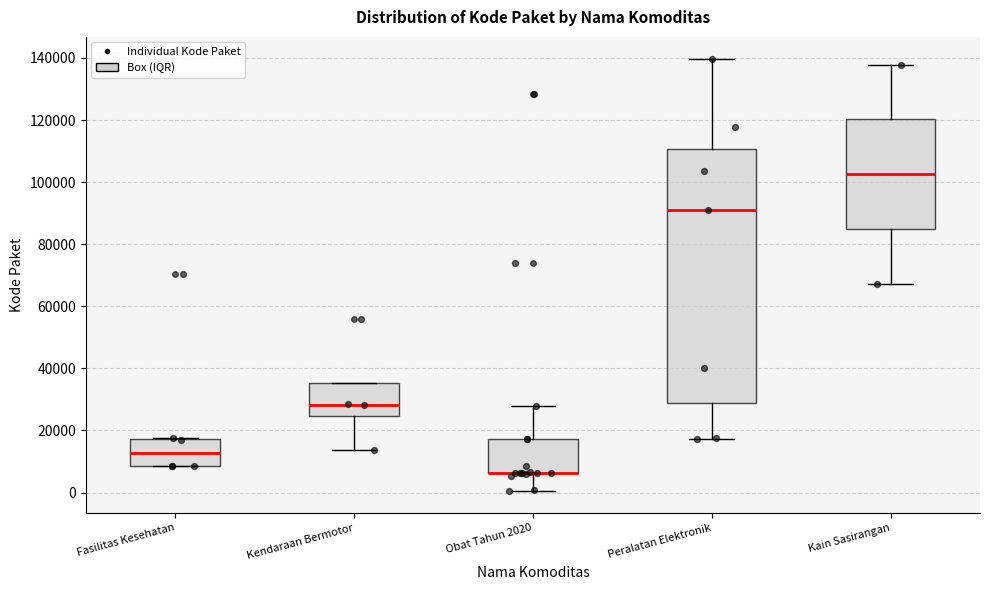

Which box is the tallest, from its lower edge to its upper edge?

Peralatan Elektronik